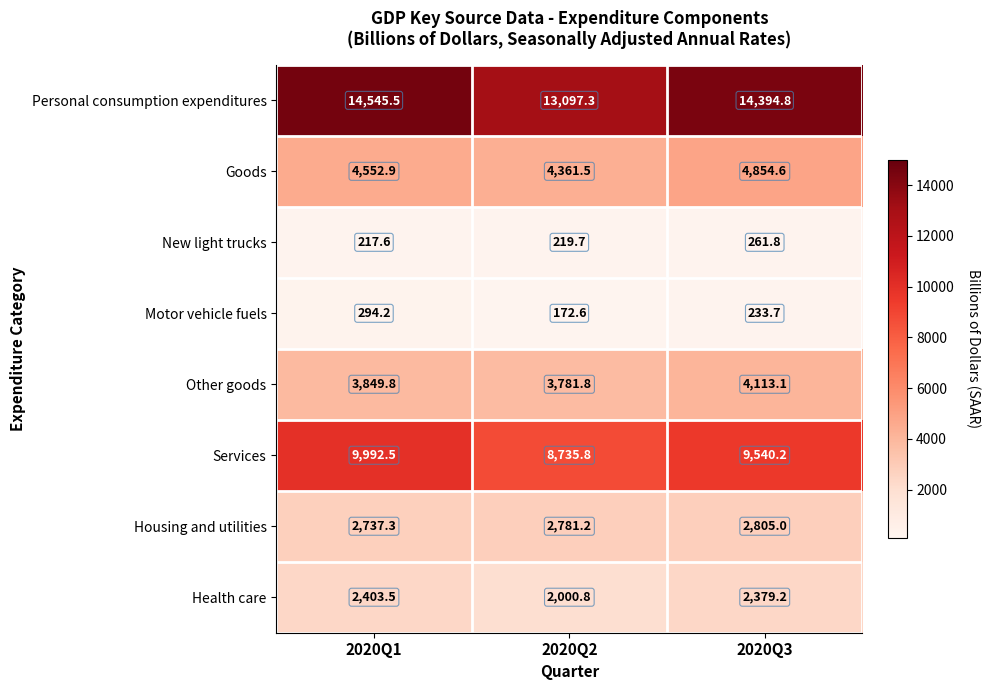

At 2020Q2, list the series in order from smallest to largest.

Motor vehicle fuels, New light trucks, Health care, Housing and utilities, Other goods, Goods, Services, Personal consumption expenditures